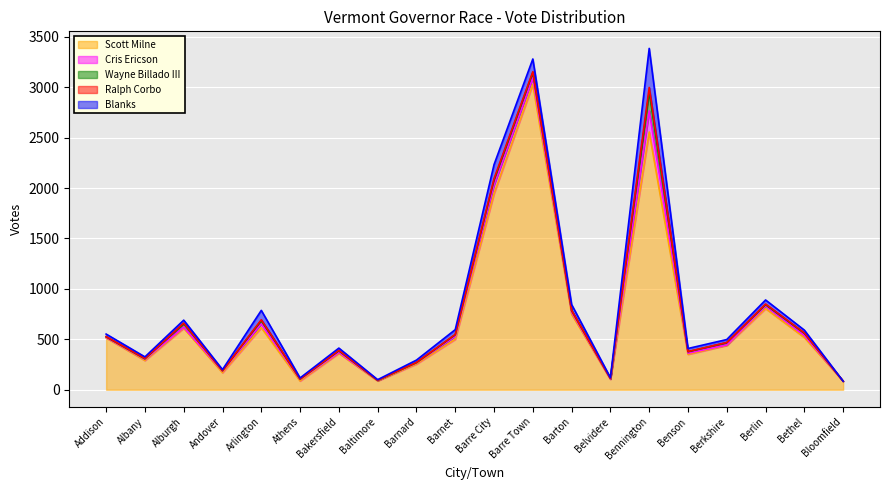

What is the spread (max minus min) of values at Berkshire?

437